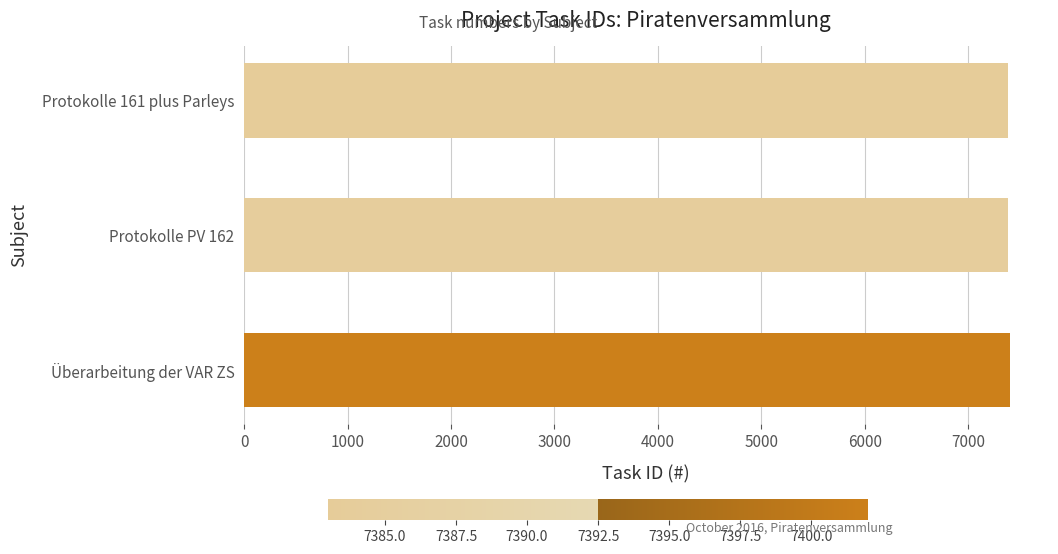

What is the average value?

7390